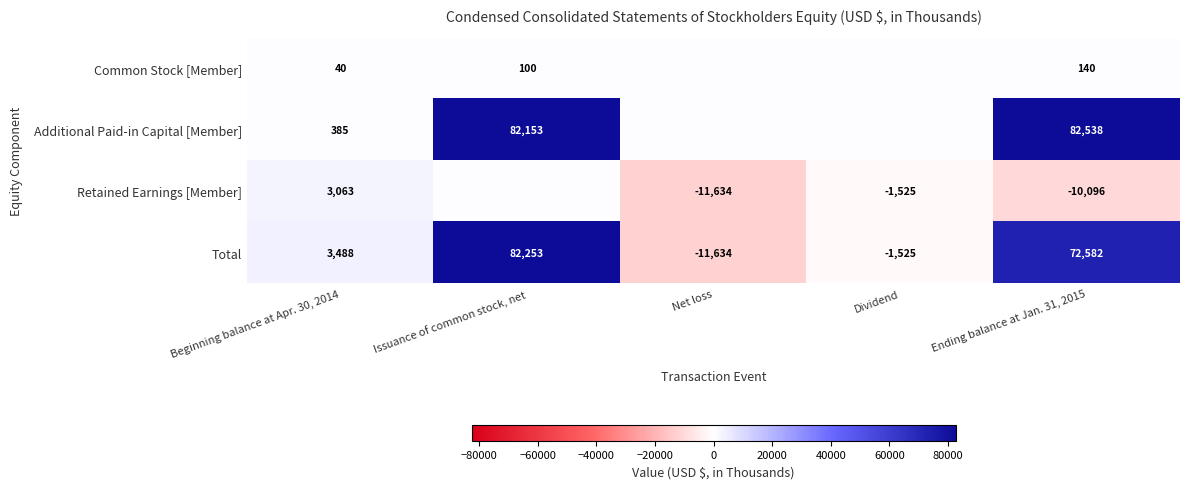

What is the spread (max minus min) of values at Beginning balance at Apr. 30, 2014?

3448